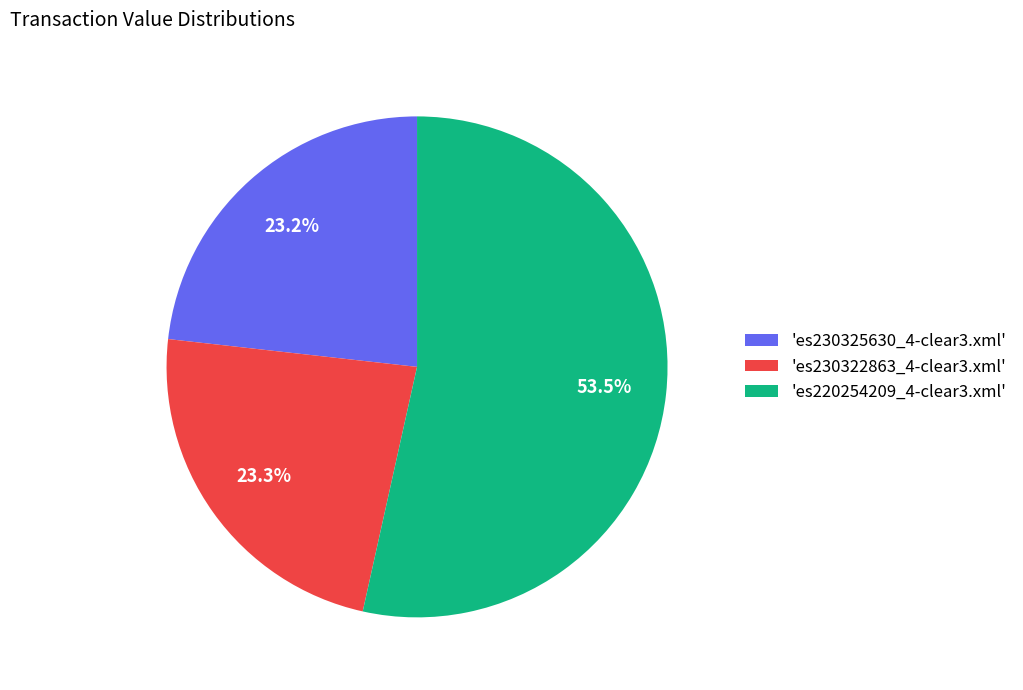

How many segments does this pie chart have?

3